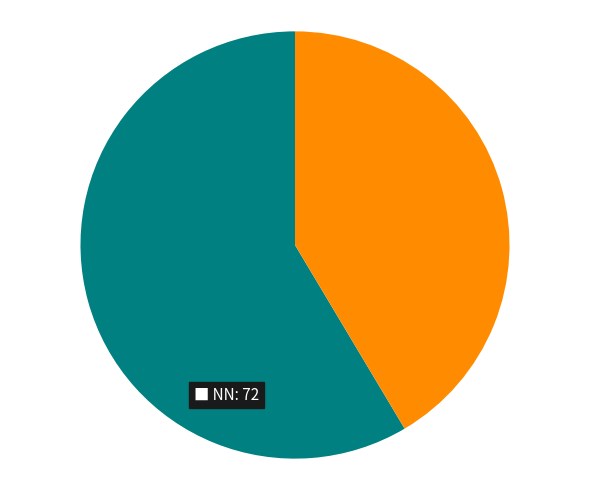

Does any single category account for the majority?

Yes